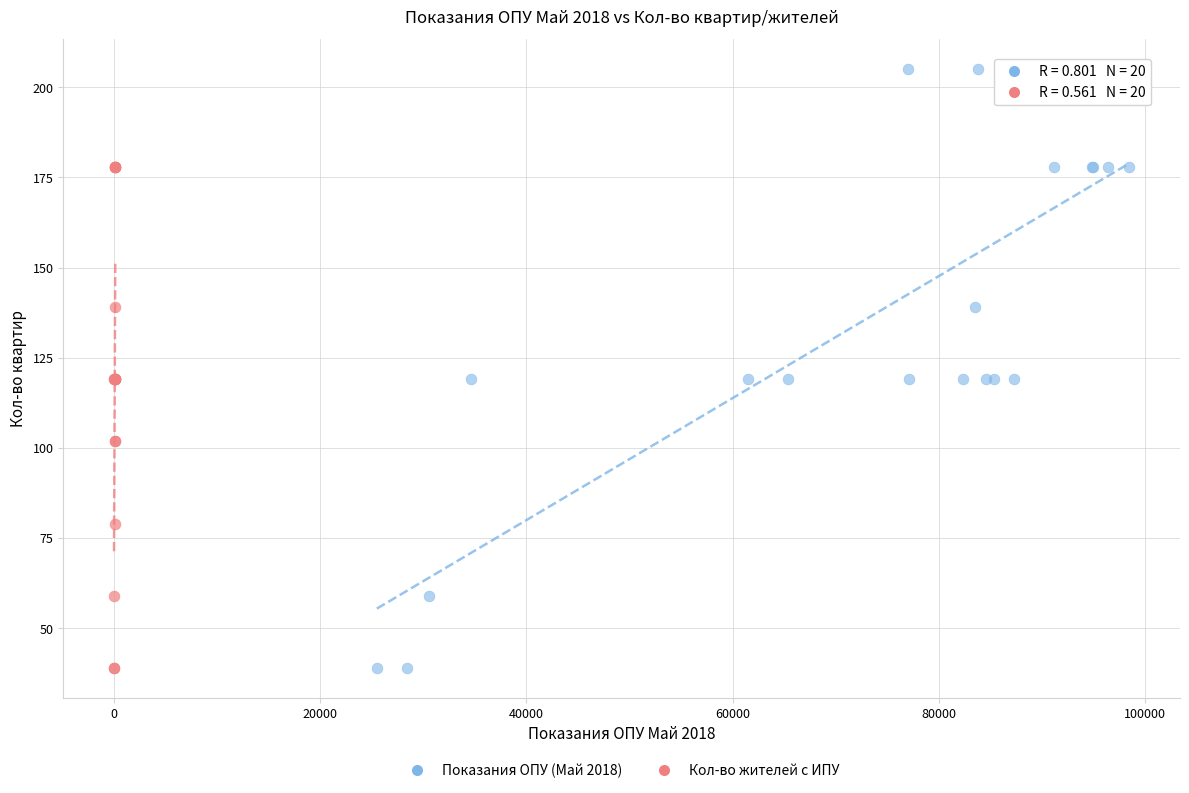

Which series has the widest spread of Y values?

Показания ОПУ (Май 2018)